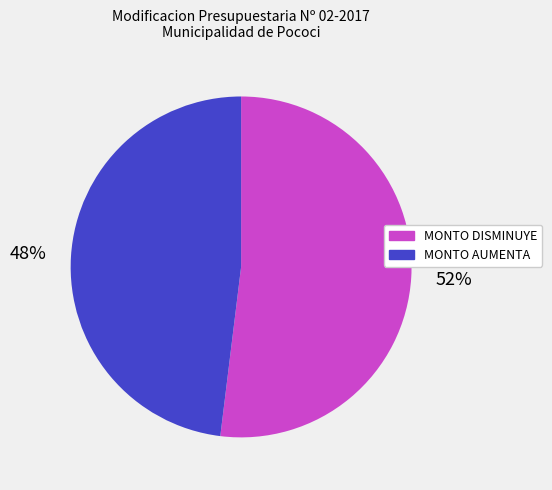

Rank the categories by value from highest to lowest.

MONTO DISMINUYE, MONTO AUMENTA